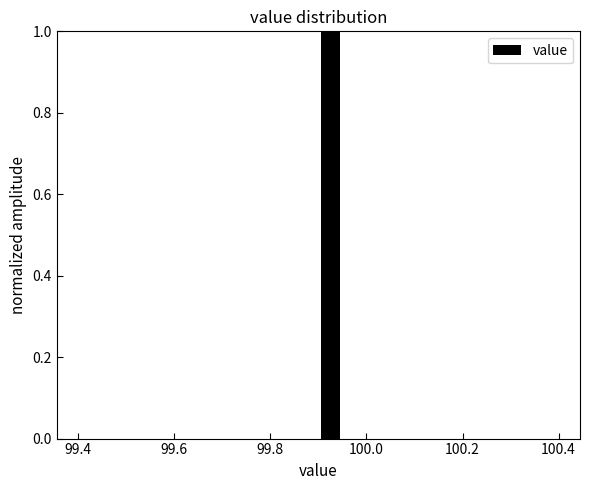

Around what value on the x-axis is the tallest bar? Give the approximate position of its centre, as read against the axis.

99.92